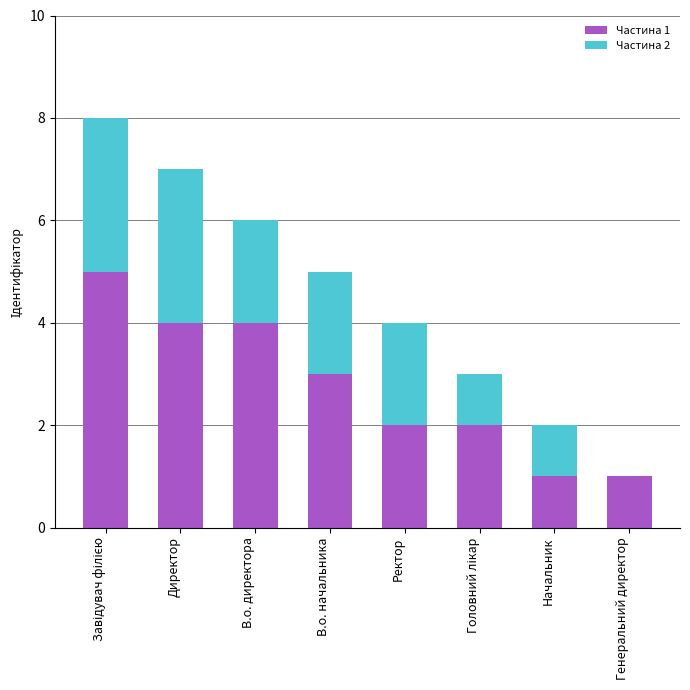

True or false: Частина 1 has a value of 4 at В.о. начальника.

False